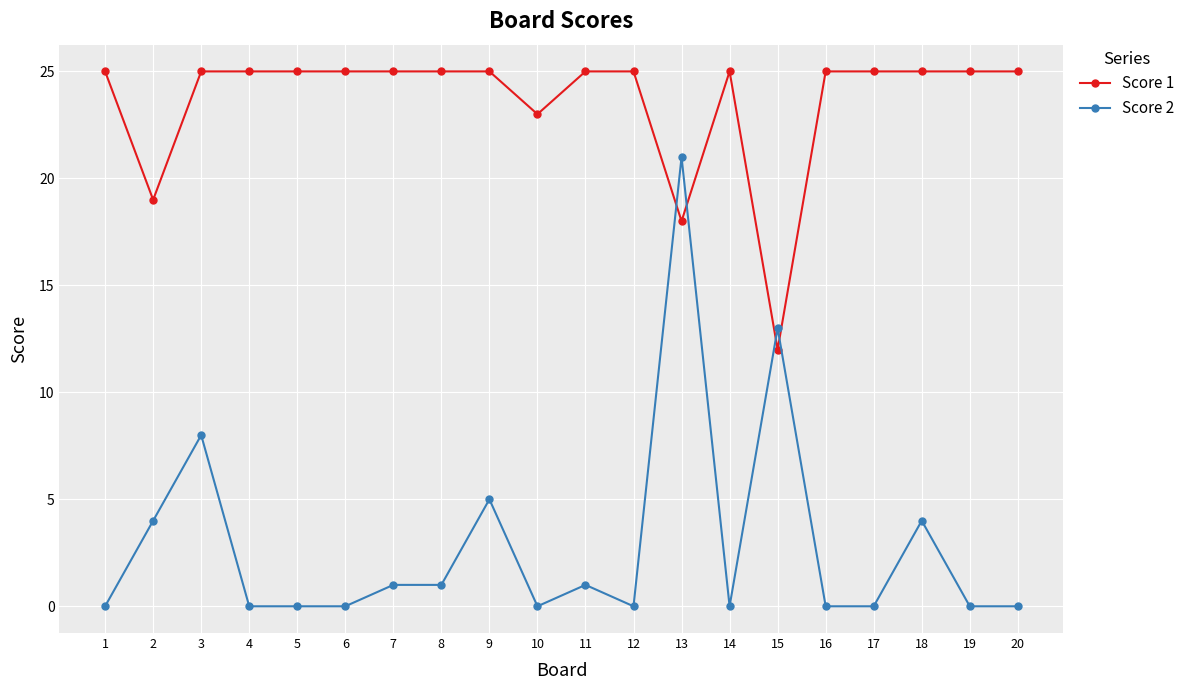

What is the value of the Score 2 point at the 2nd from the left?

4